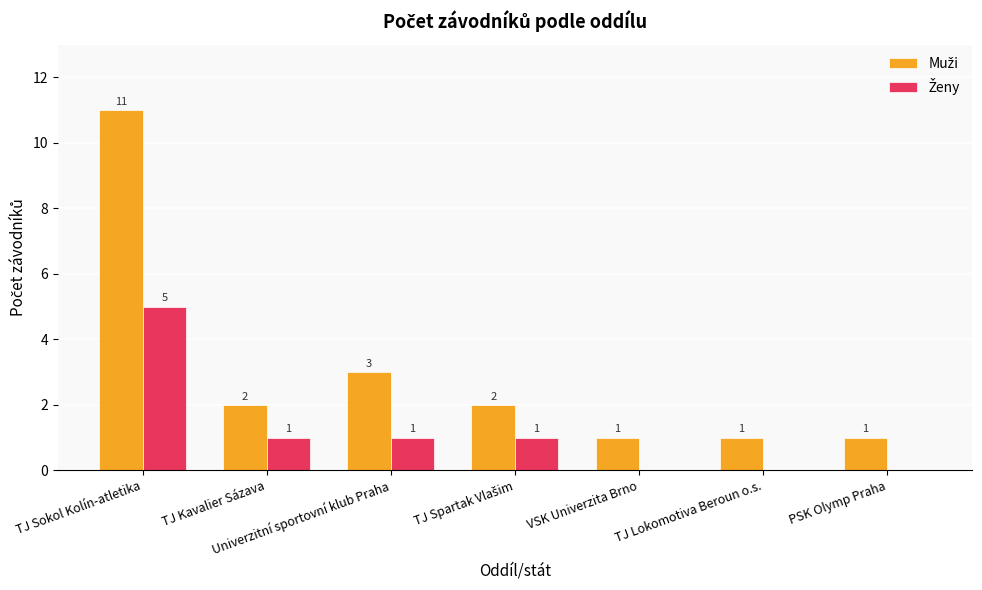

At which category is the sum across all series the highest?

TJ Sokol Kolín-atletika